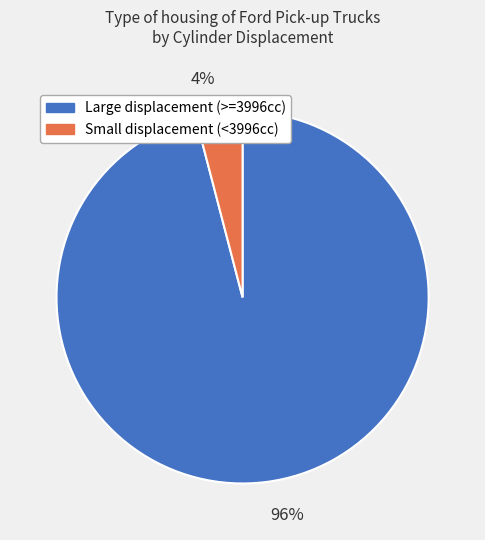

Which slice is the largest?

Large displacement (>=3996cc)